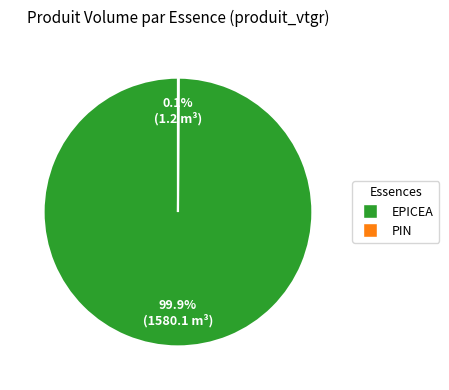

Does EPICEA account for over 50% of the chart?

Yes